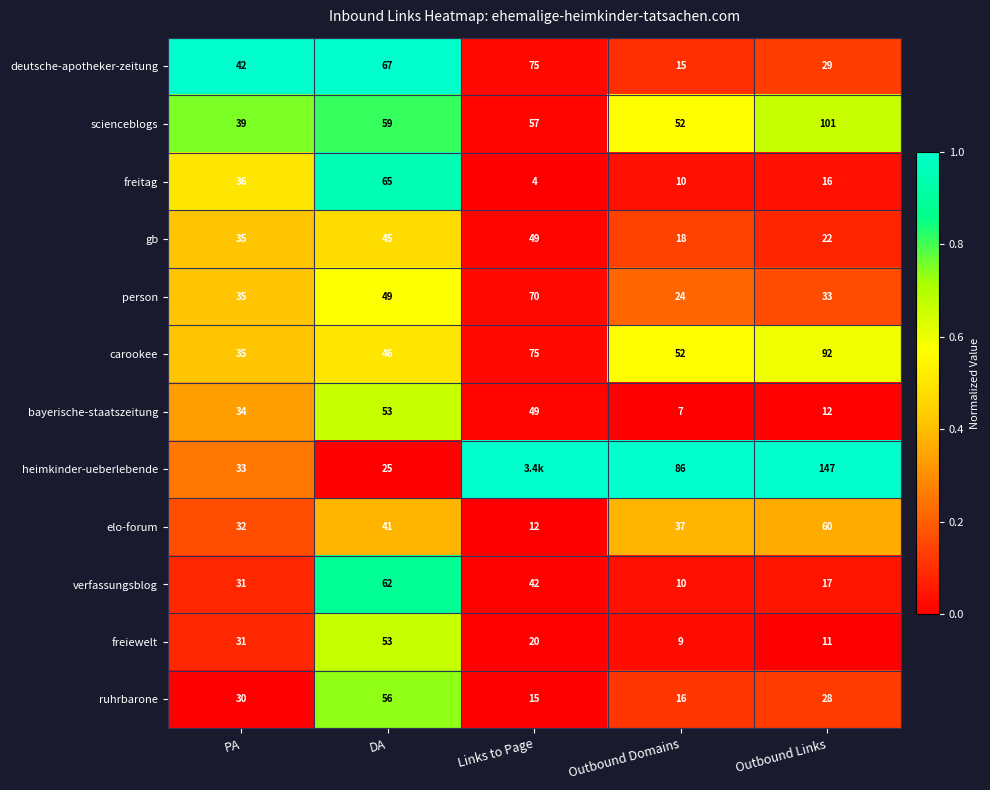

Which category has the lowest value in the verfassungsblog series?

Outbound Domains